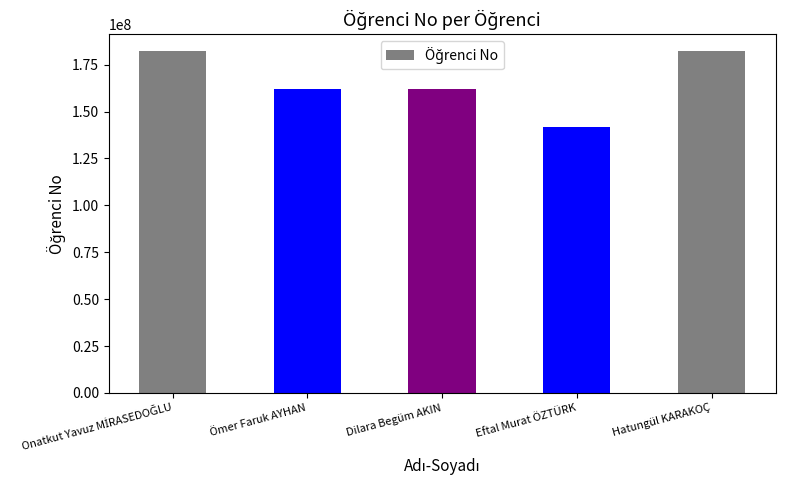

What is the greatest value displayed?

182000175